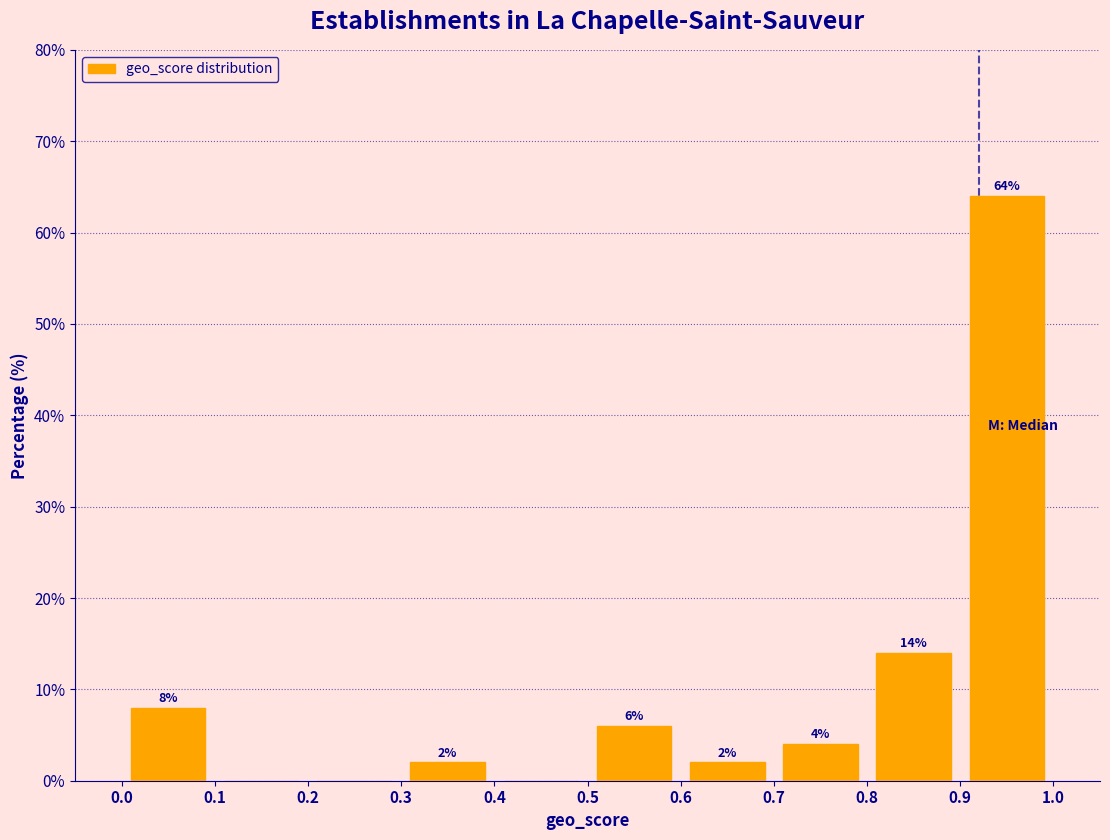

Over which range of the x-axis is the bar tallest?

0.9 to 1.0